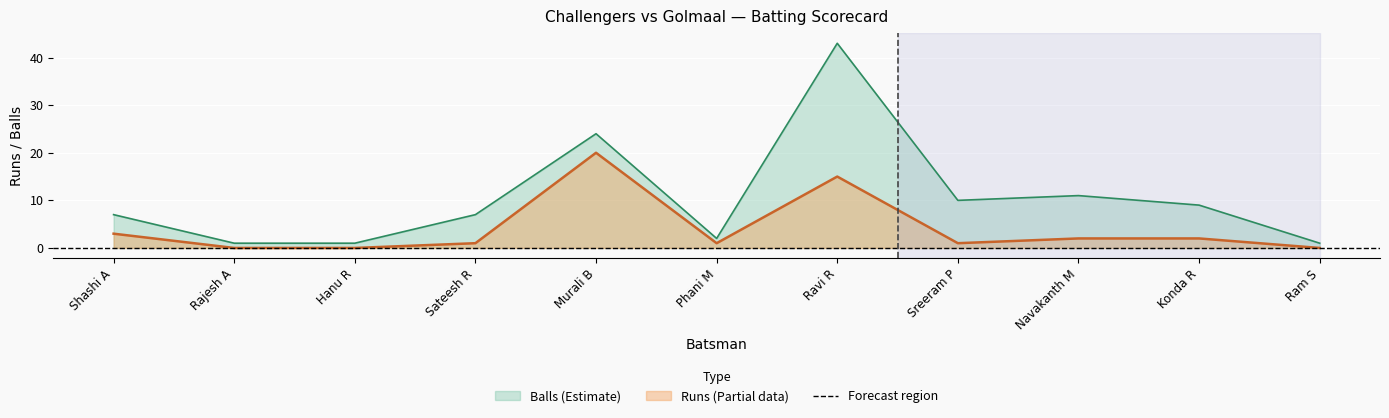

Does the chart display data point markers on the line(s)?

No